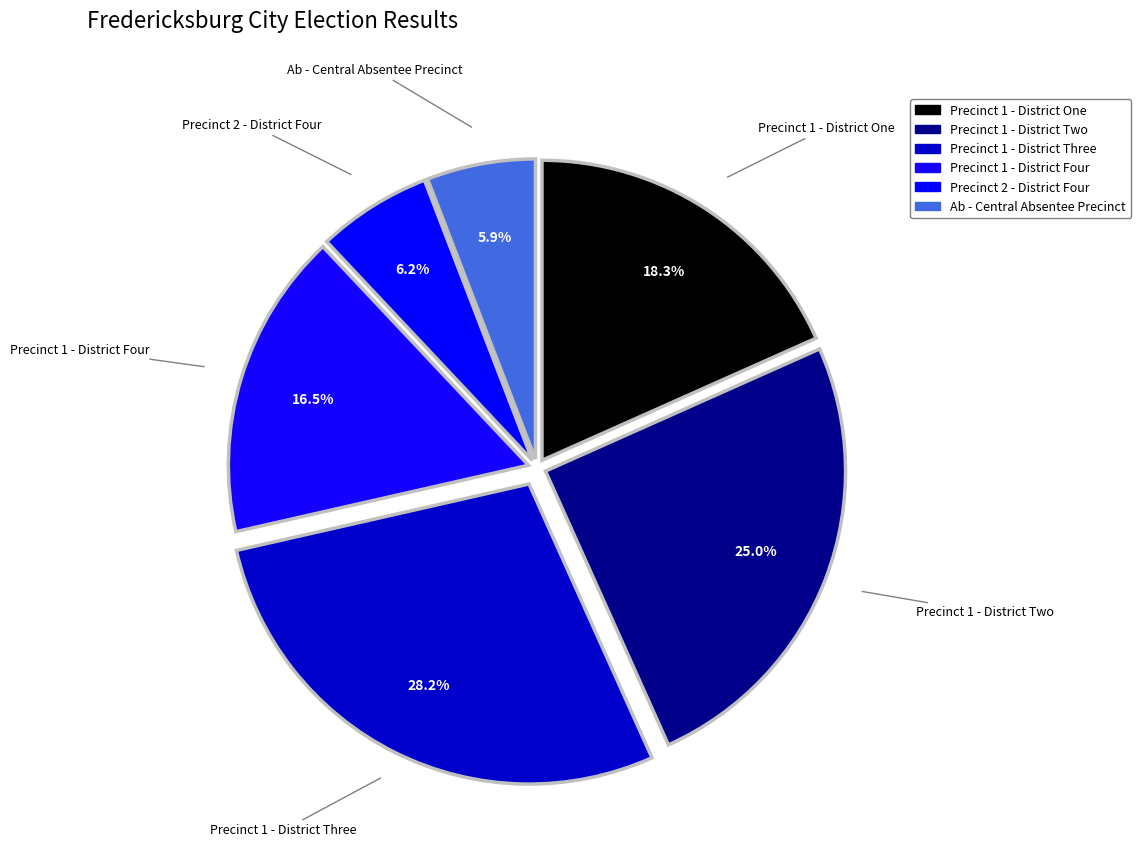

Which has a higher value, Ab - Central Absentee Precinct or Precinct 1 - District One?

Precinct 1 - District One